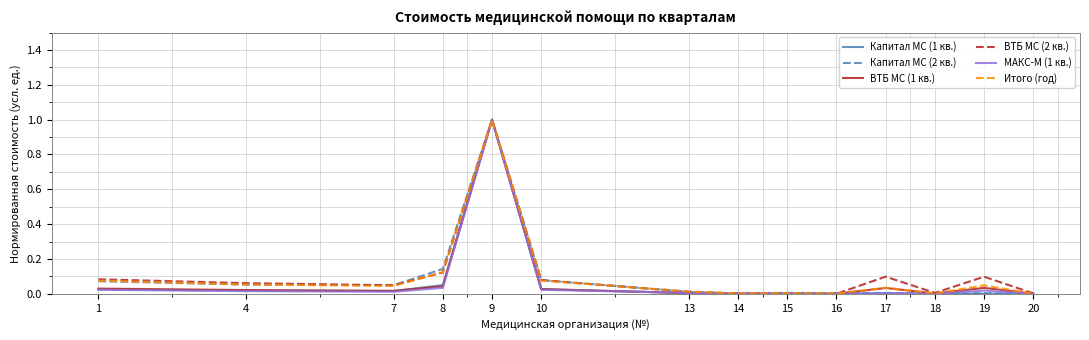

Which category has the highest value across all series?

9